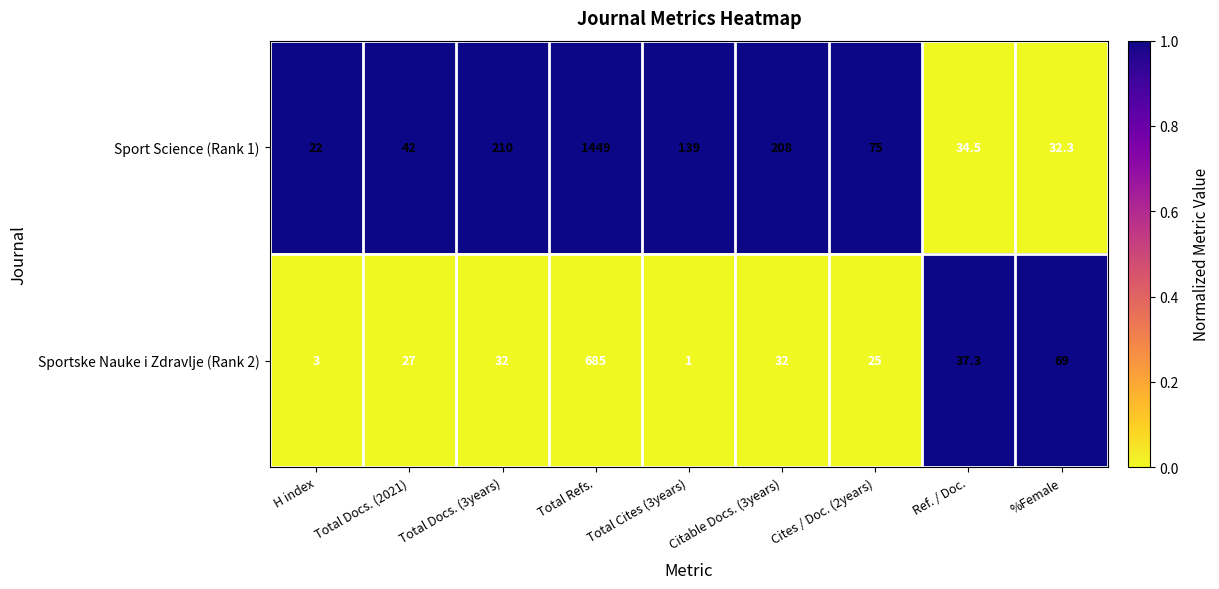

What is the minimum value for Sportske Nauke i Zdravlje (Rank 2)?

1.0